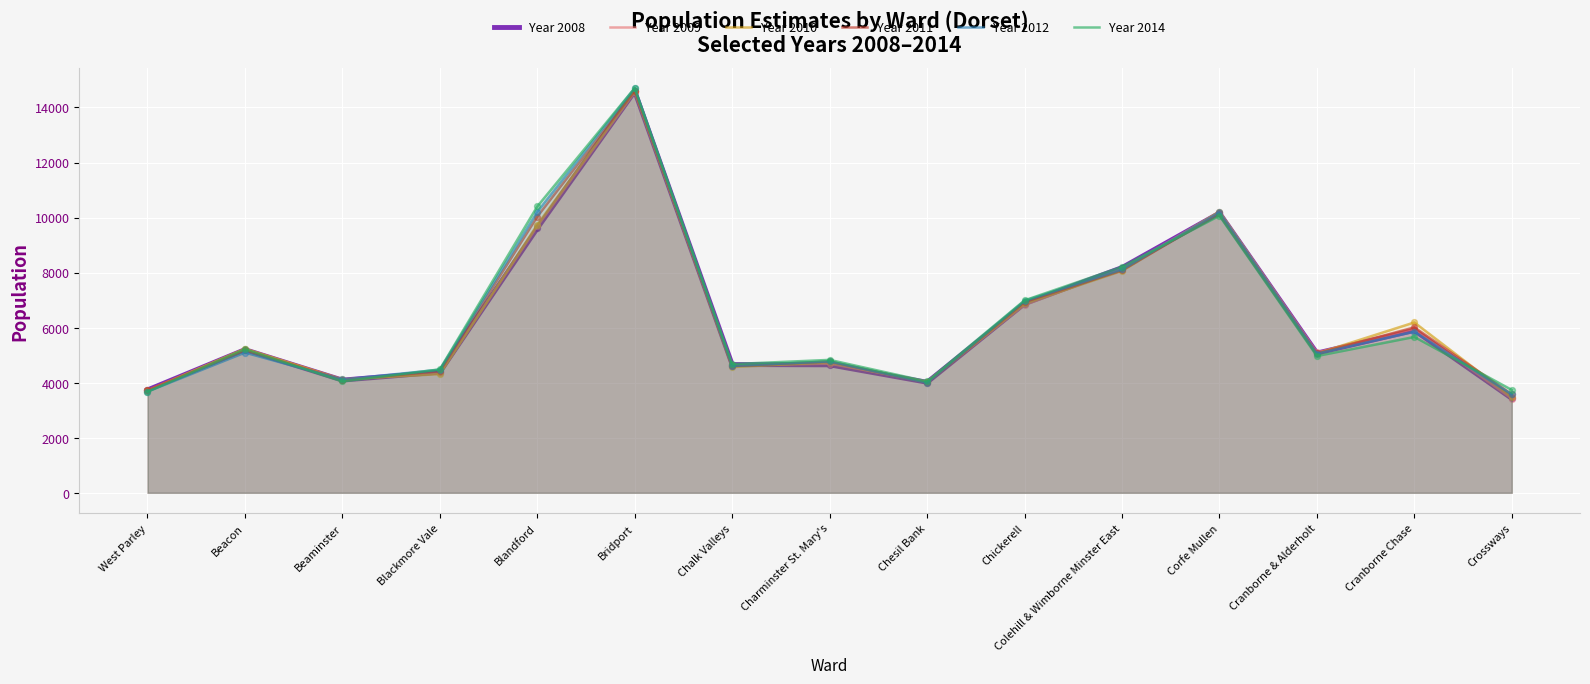

What is the total value across all series at Chalk Valleys?

27755